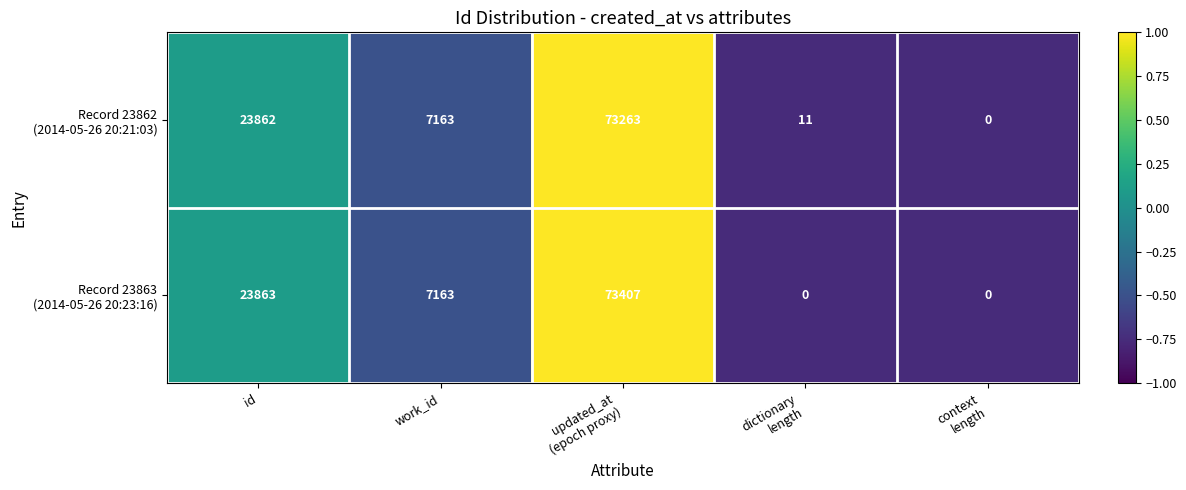

How many series are shown in this chart?

2